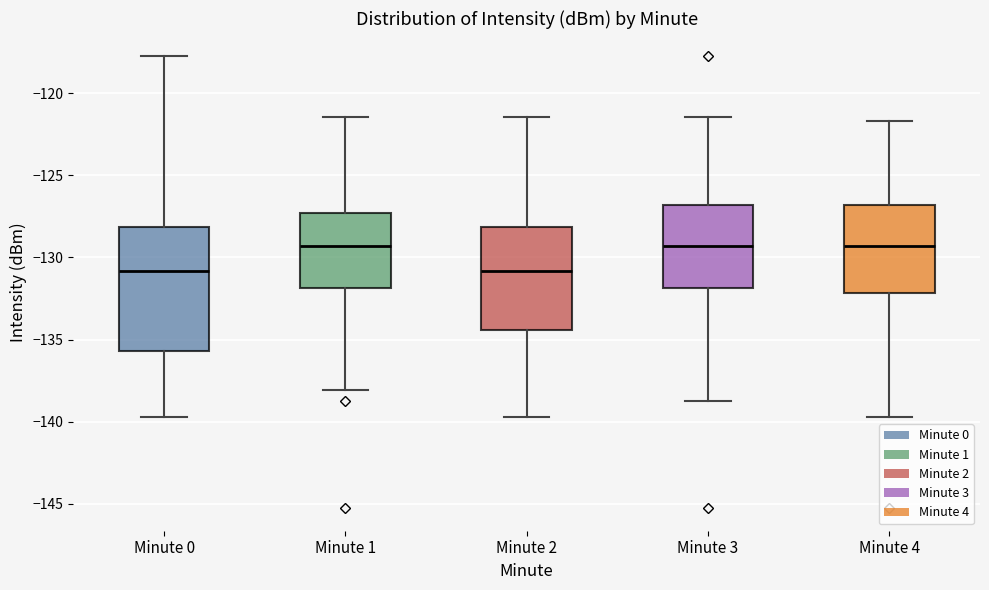

Reading left to right, transcribe this box plot: for each box, give where its median line is, the range the box spans, and where its two whiskers end, as read against the y-axis. The values are not printed on the chart, so give them approximately, as read against the axis.

Minute 0: median -131.0, box -135.5 to -128.0, whiskers -139.5 to -117.5
Minute 1: median -129.5, box -132.0 to -127.5, whiskers -138.0 to -121.5
Minute 2: median -131.0, box -134.5 to -128.0, whiskers -139.5 to -121.5
Minute 3: median -129.5, box -132.0 to -127.0, whiskers -138.5 to -121.5
Minute 4: median -129.5, box -132.0 to -127.0, whiskers -139.5 to -121.5